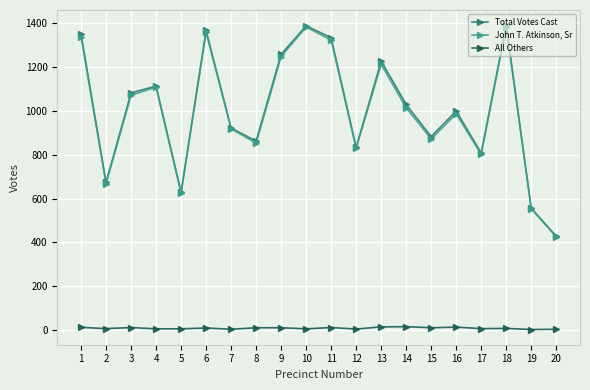

True or false: Total Votes Cast has more than 0 interior local peaks.

True